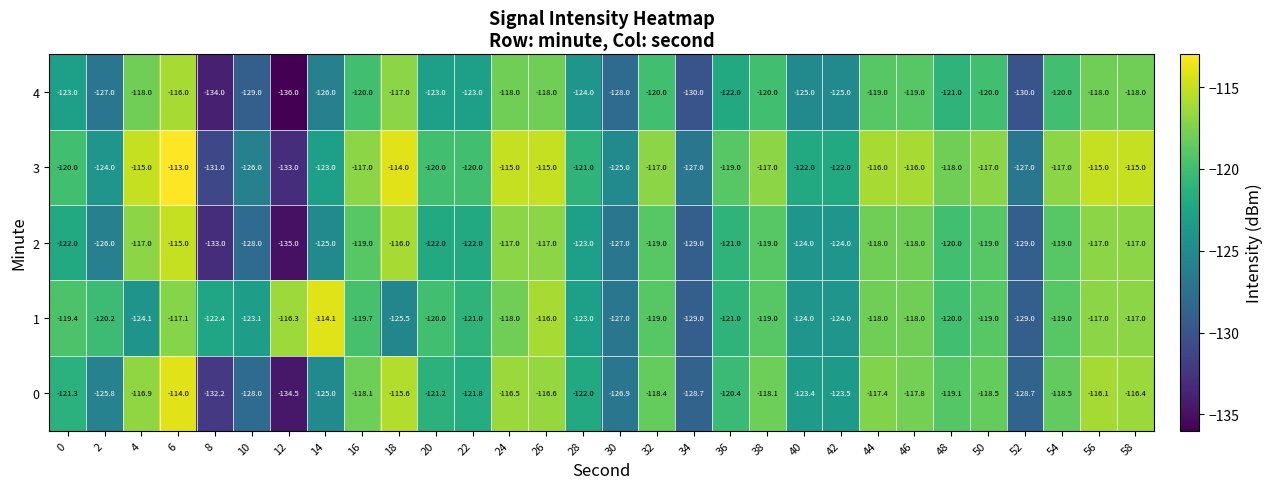

At 18, list the series in order from smallest to largest.

1, 4, 2, 0, 3